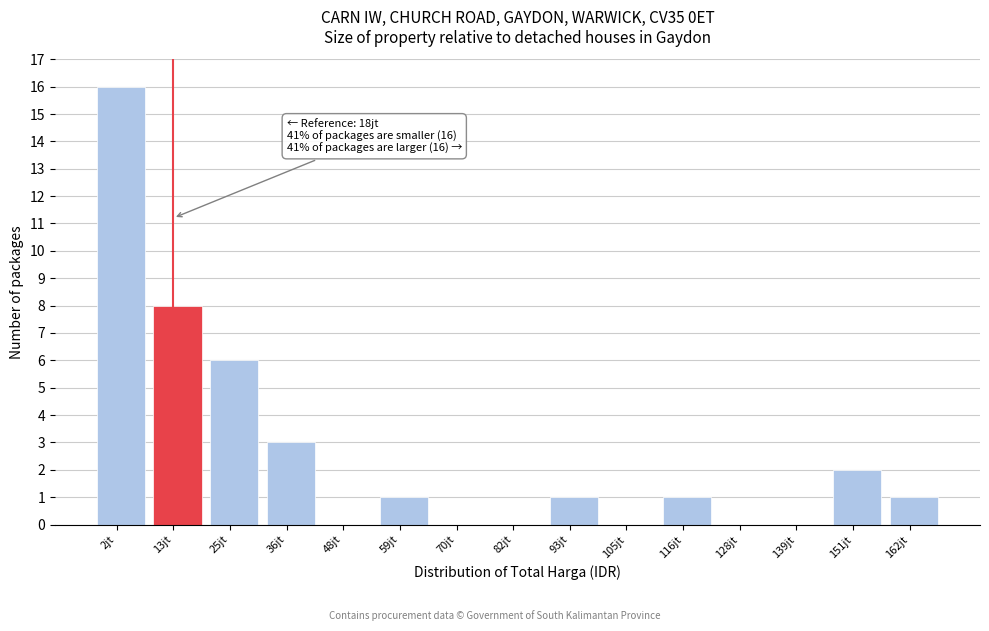

Reading right to left, transcribe all the data shown in this chart.

162jt=1	151jt=2	139jt=0	128jt=0	116jt=1	105jt=0	93jt=1	82jt=0	70jt=0	59jt=1	48jt=0	36jt=3	25jt=6	13jt=8	2jt=16